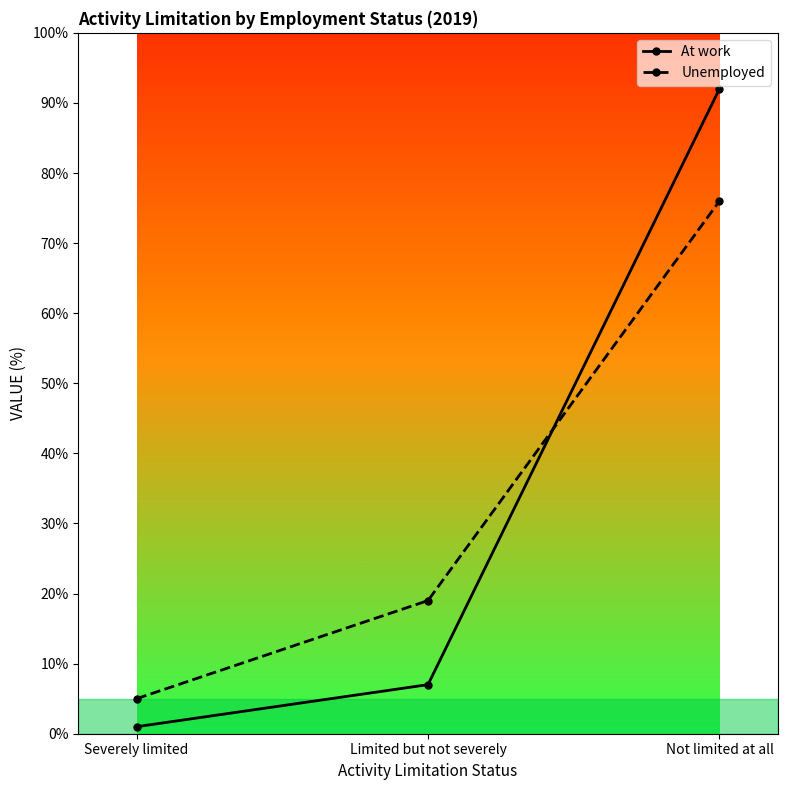

Is the value of At work at Limited but not severely greater than the value of Unemployed at Limited but not severely?

No